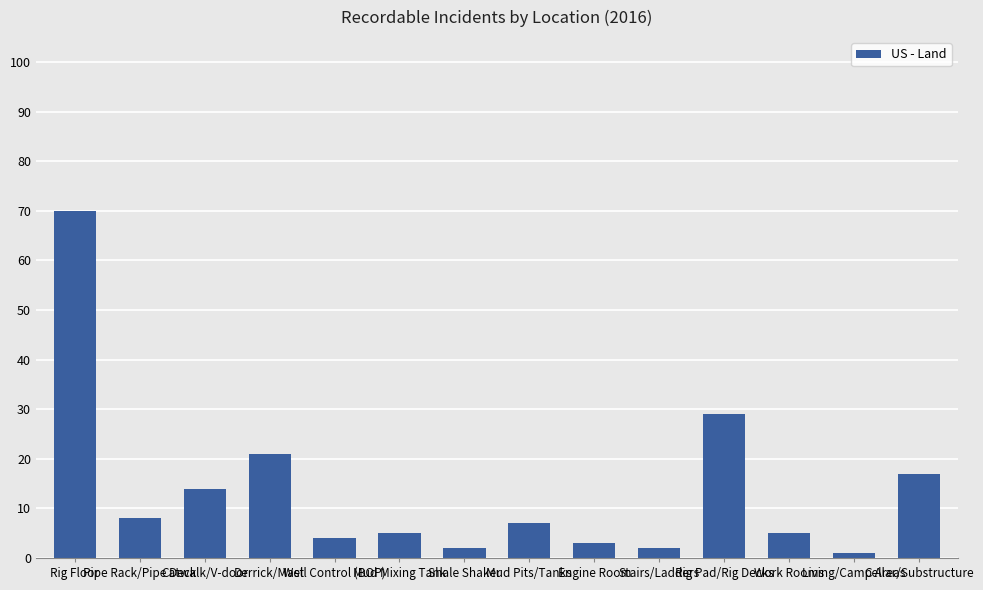

What is the average value?

13